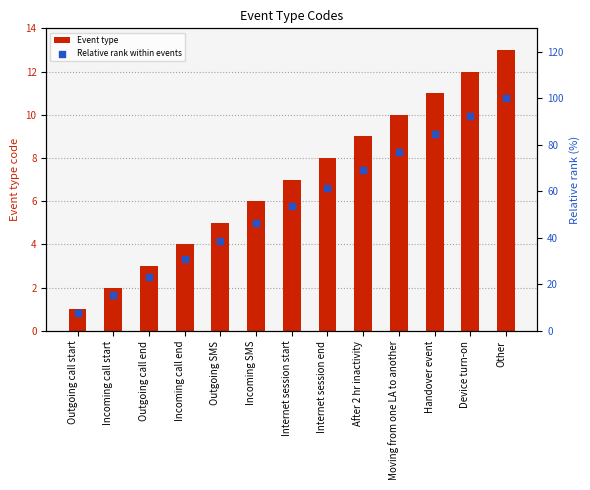

Which series has the largest total across all categories?

Relative rank within events